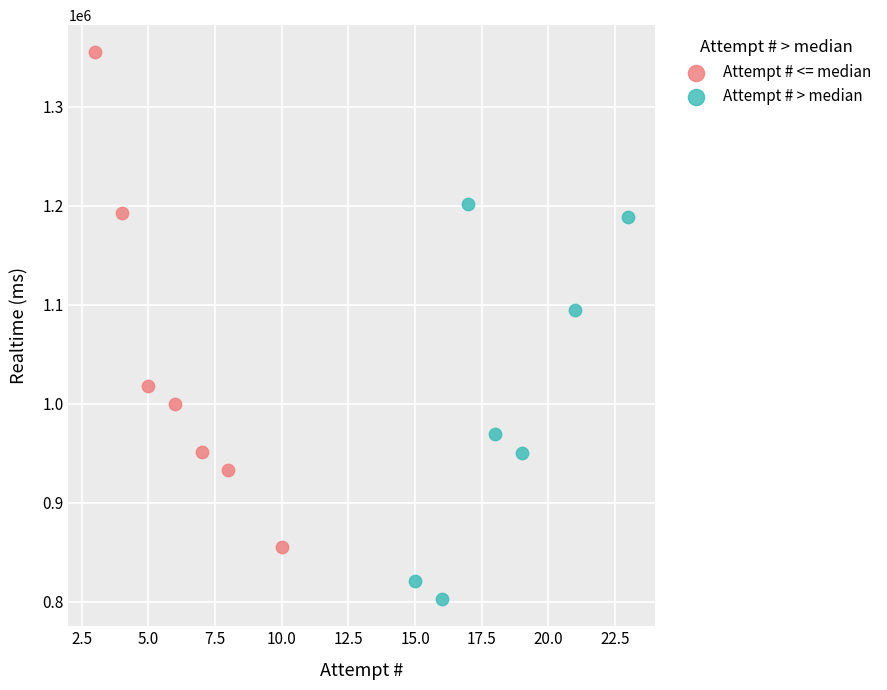

Which series reaches the maximum Y coordinate?

Attempt # <= median